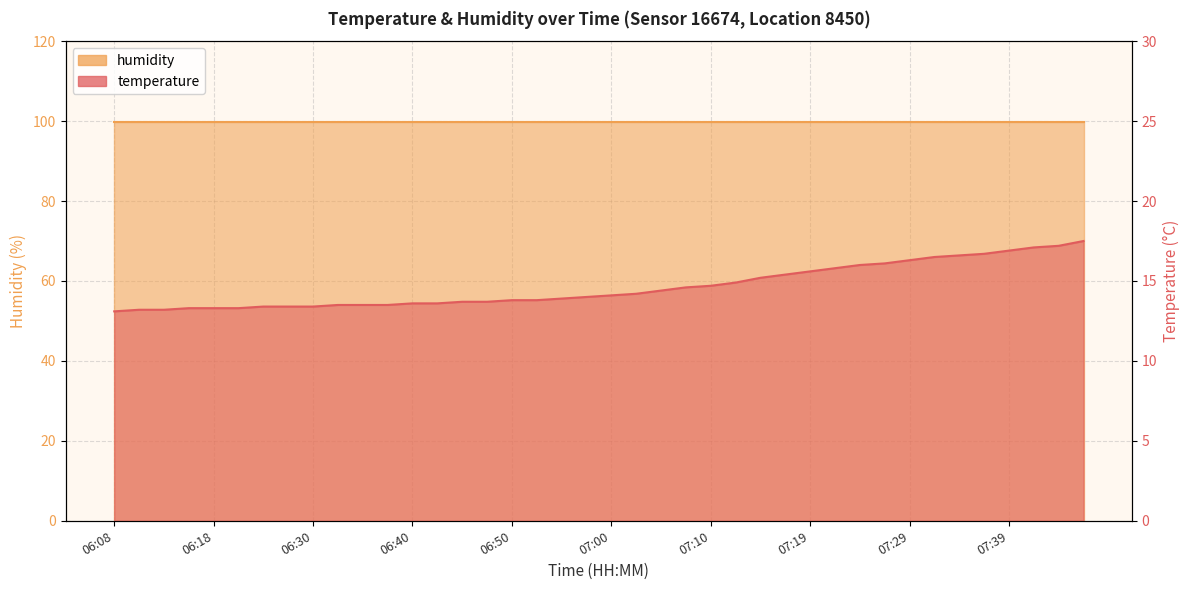

What is the difference between the maximum and minimum values?

4.4